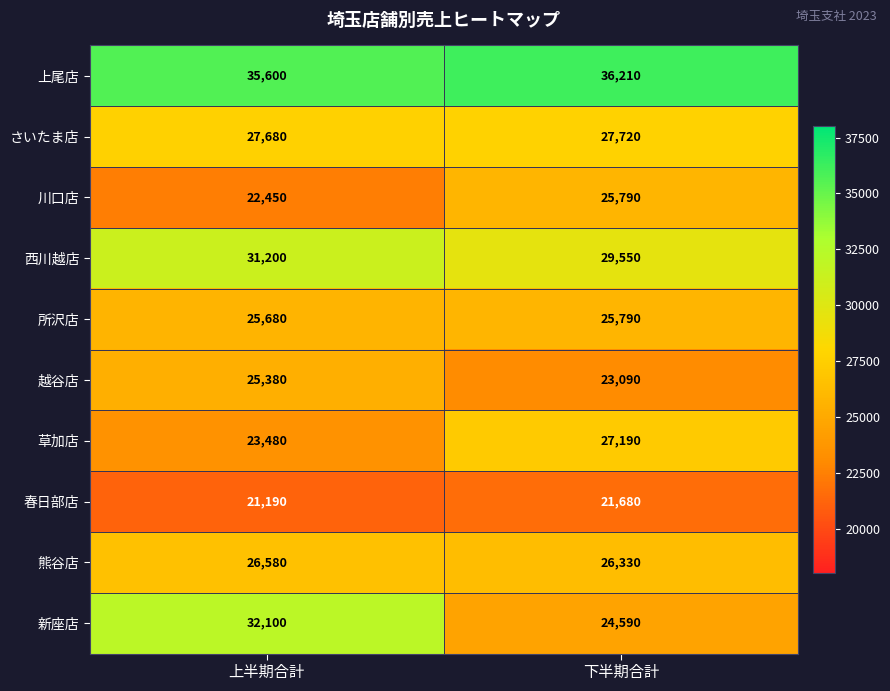

What is the sum of the さいたま店 values at 下半期合計 and 上半期合計?

55400